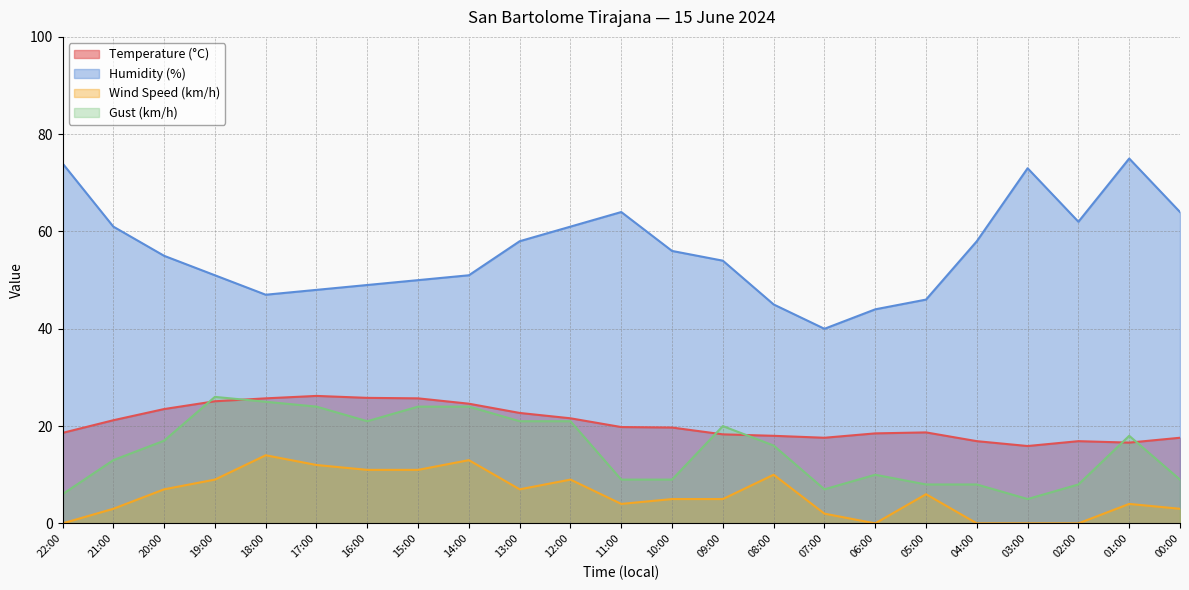

What is the label of the 11th point from the left?

12:00